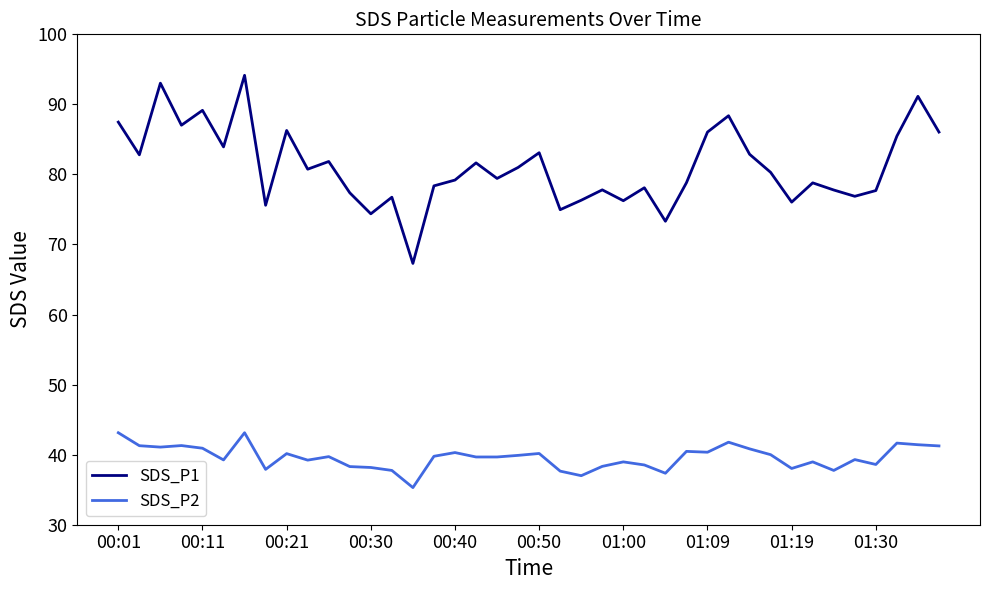

What is the smallest value displayed?

35.3